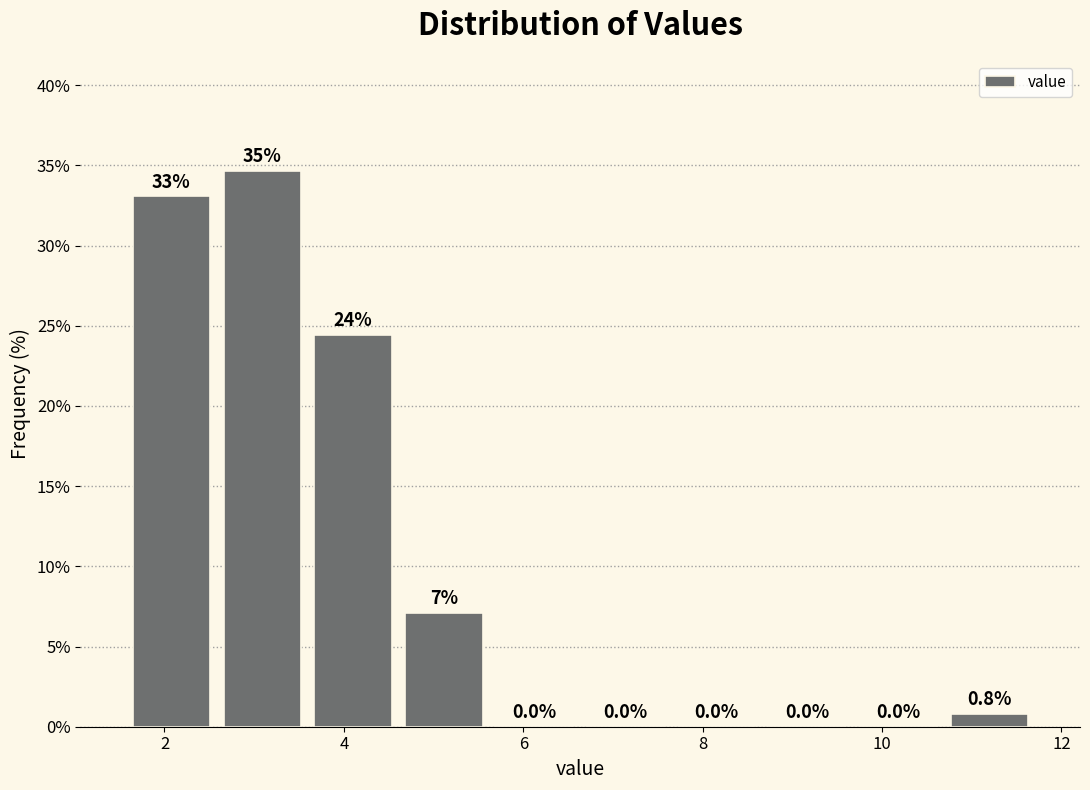

Over which range of the x-axis is the bar tallest?

2.6 to 3.6